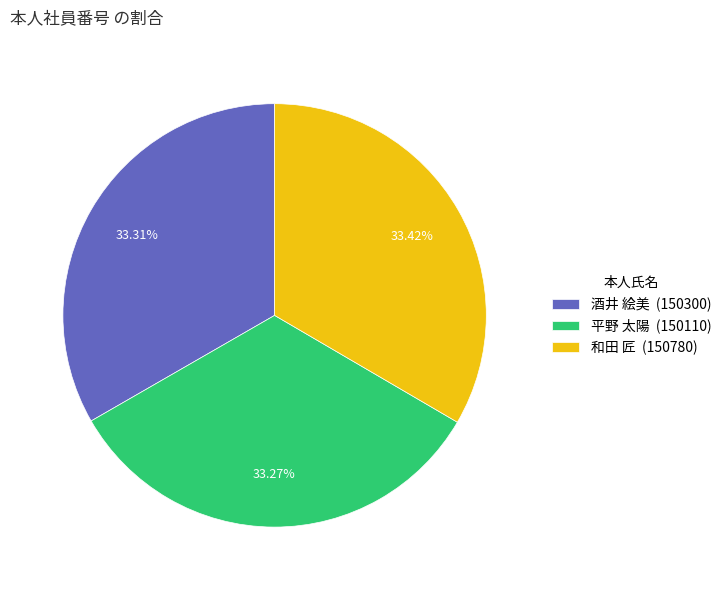

To the nearest percent, what percentage of the pie is 酒井 絵美?

33%